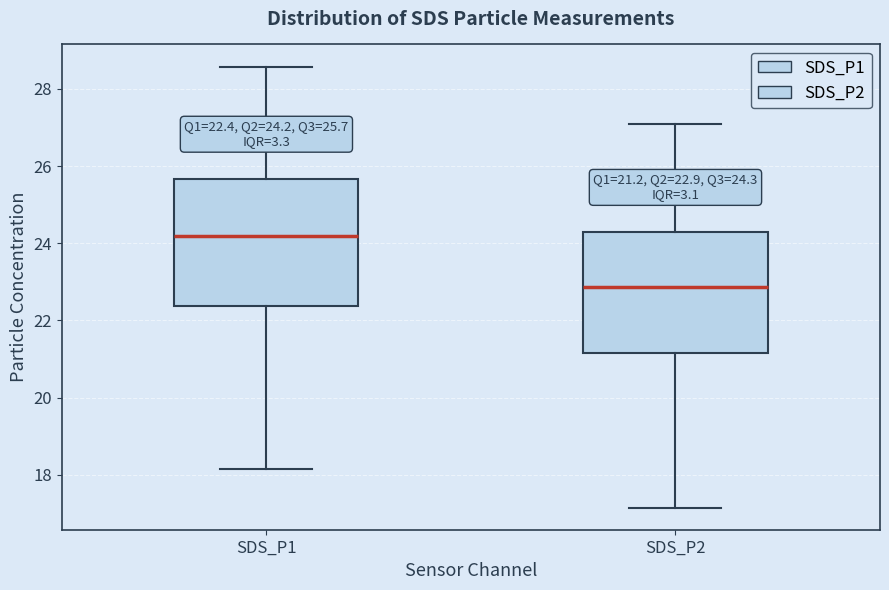

Which box has the lowest median line?

SDS_P2